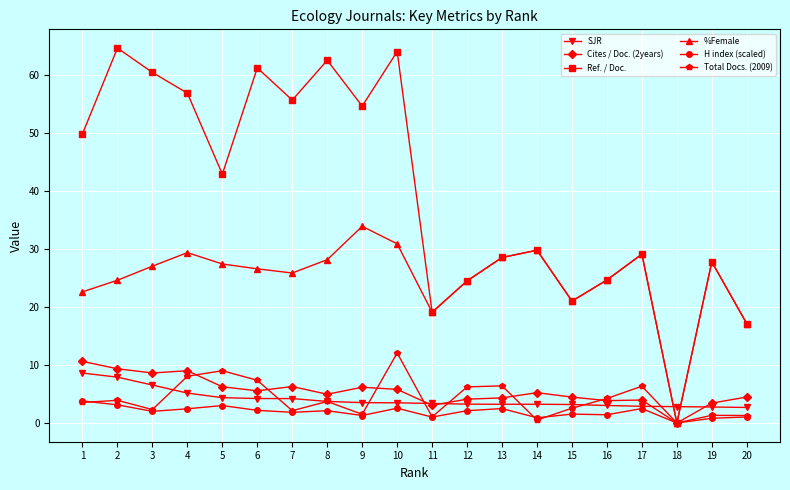

How many categories are shown in the chart?

20